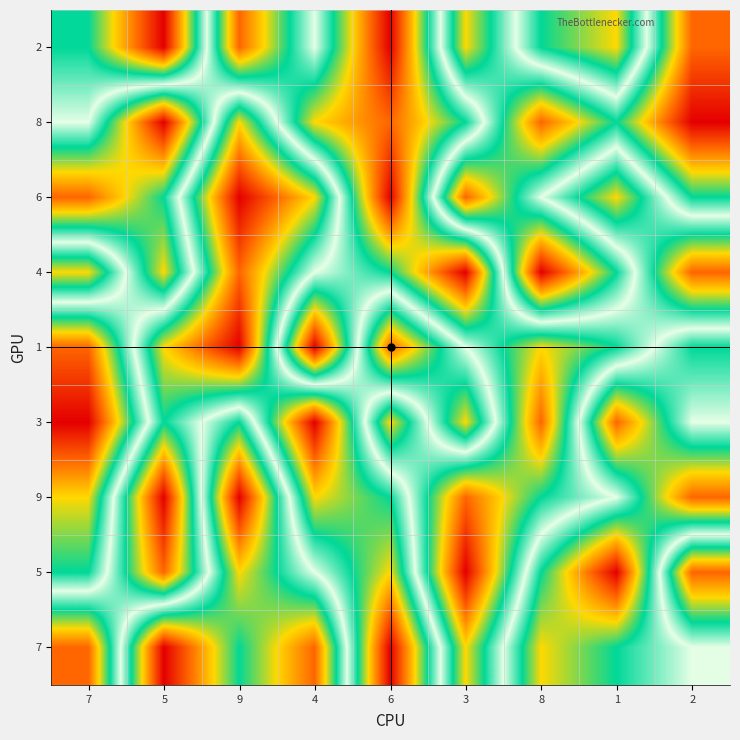

Which series has the widest spread of values?

2